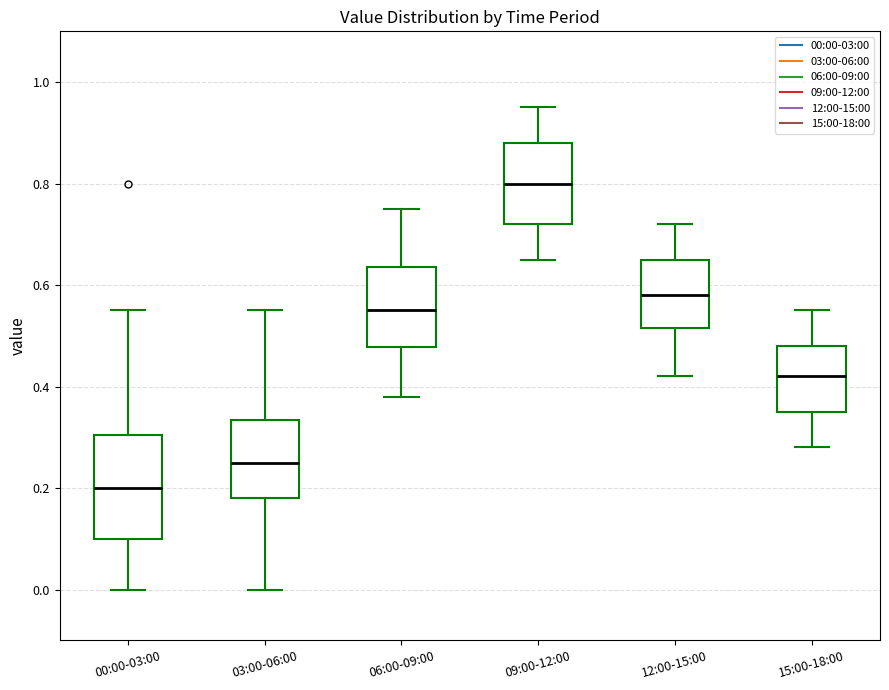

Which box is the tallest, from its lower edge to its upper edge?

00:00-03:00